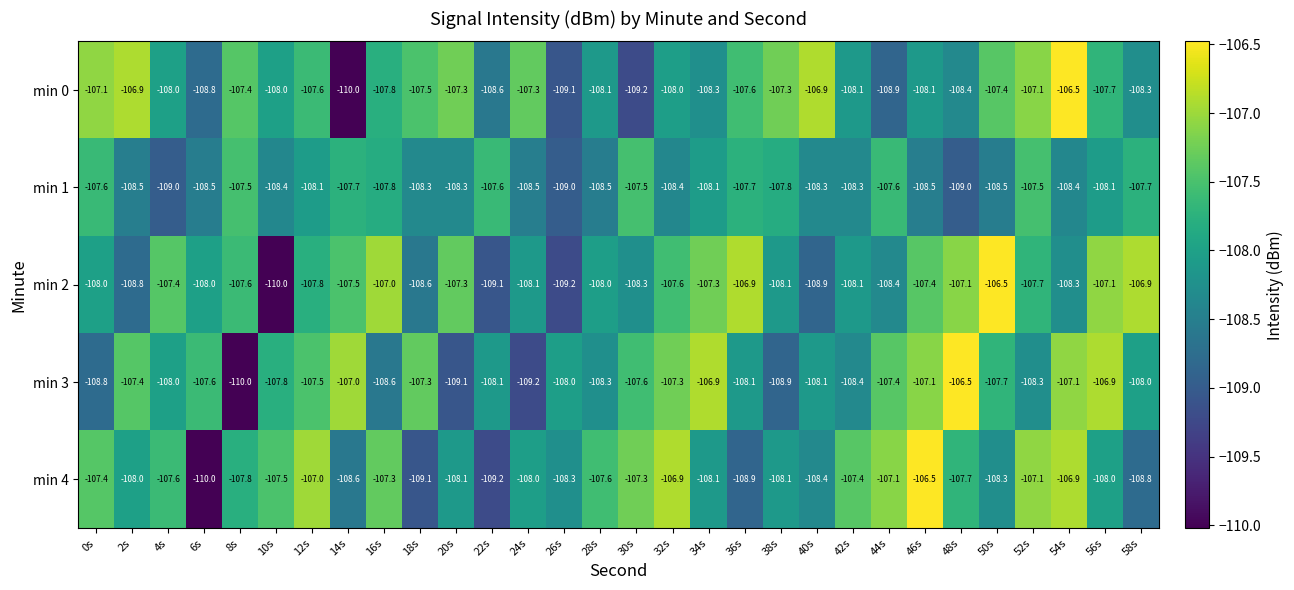

What is the smallest value displayed?

-110.0